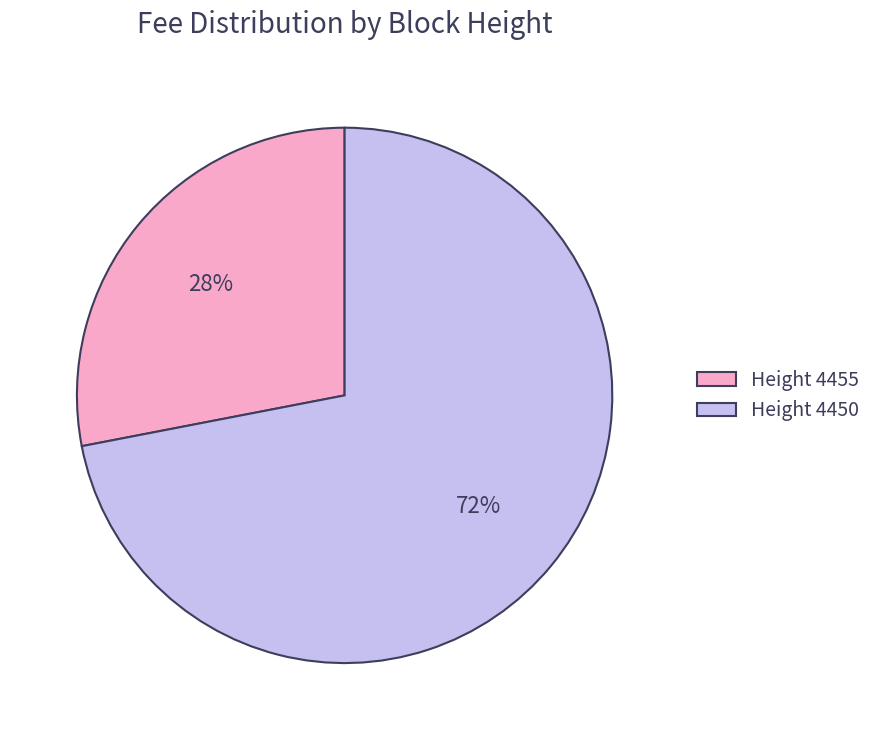

Which category has the biggest portion of the pie?

Height 4450